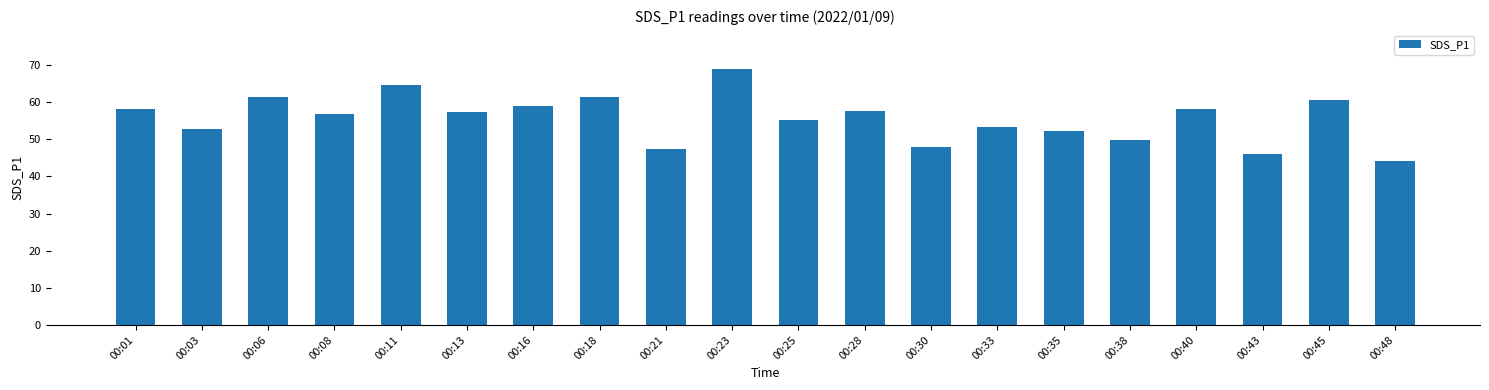

What is the minimum value shown in the chart?

44.2